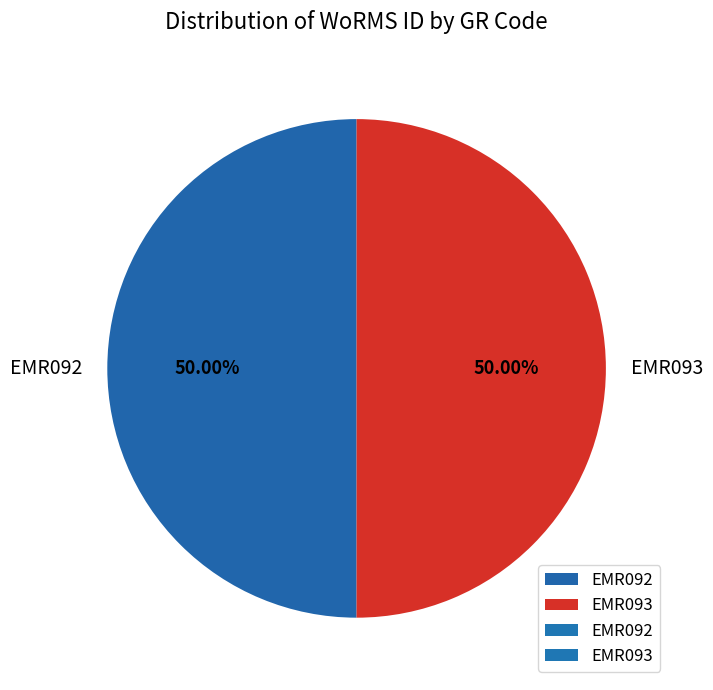

True or false: EMR092 accounts for 50% of the total.

True